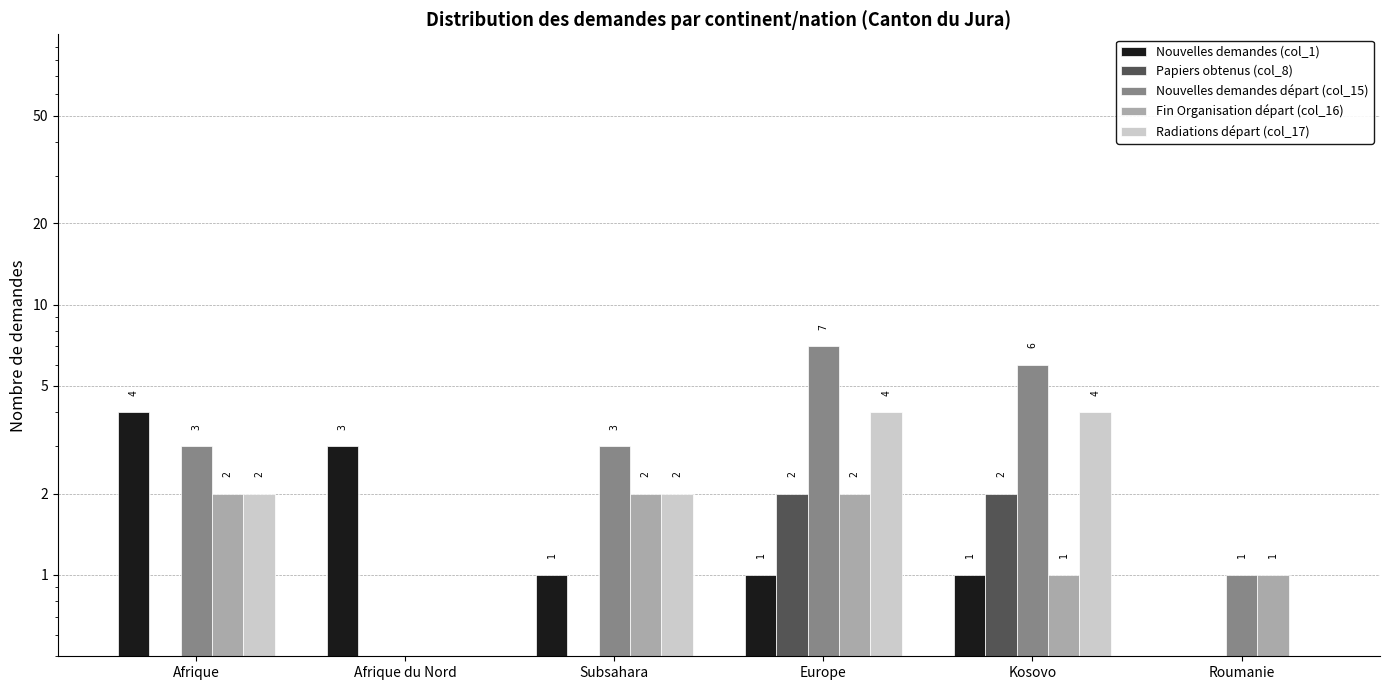

True or false: Nouvelles demandes départ (col_15) has a value of 6.0 at Kosovo.

True